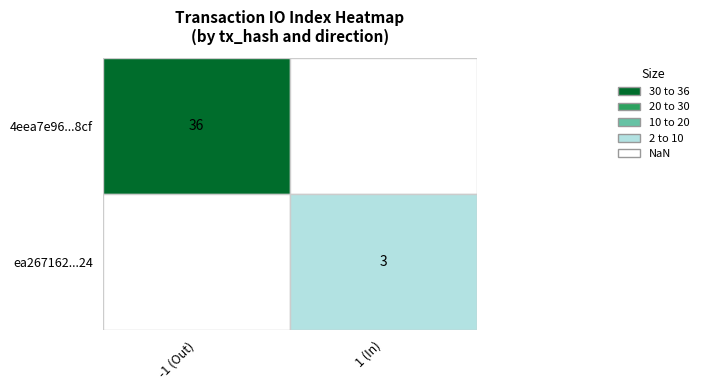

The ea2671622657b887804b02e6fec2fdfb835ba24 series shows 5 at io_index. True or false?

False